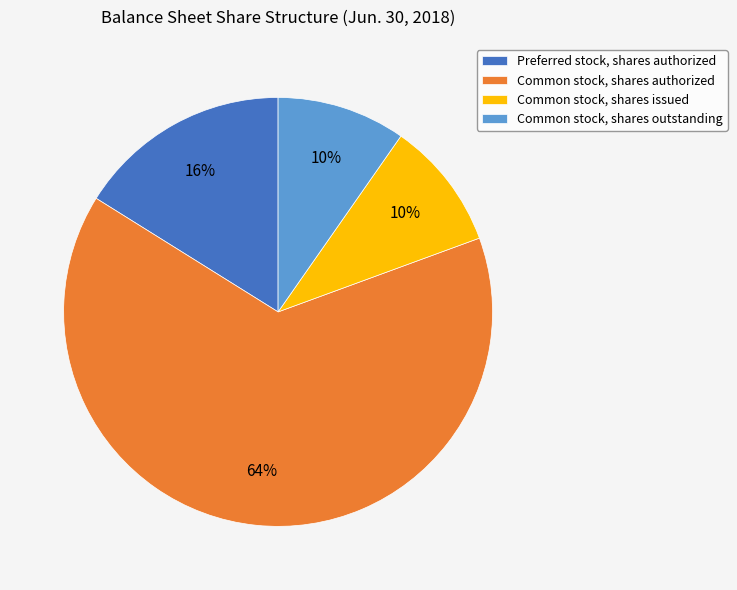

Which has a higher value, Common stock, shares authorized or Preferred stock, shares authorized?

Common stock, shares authorized